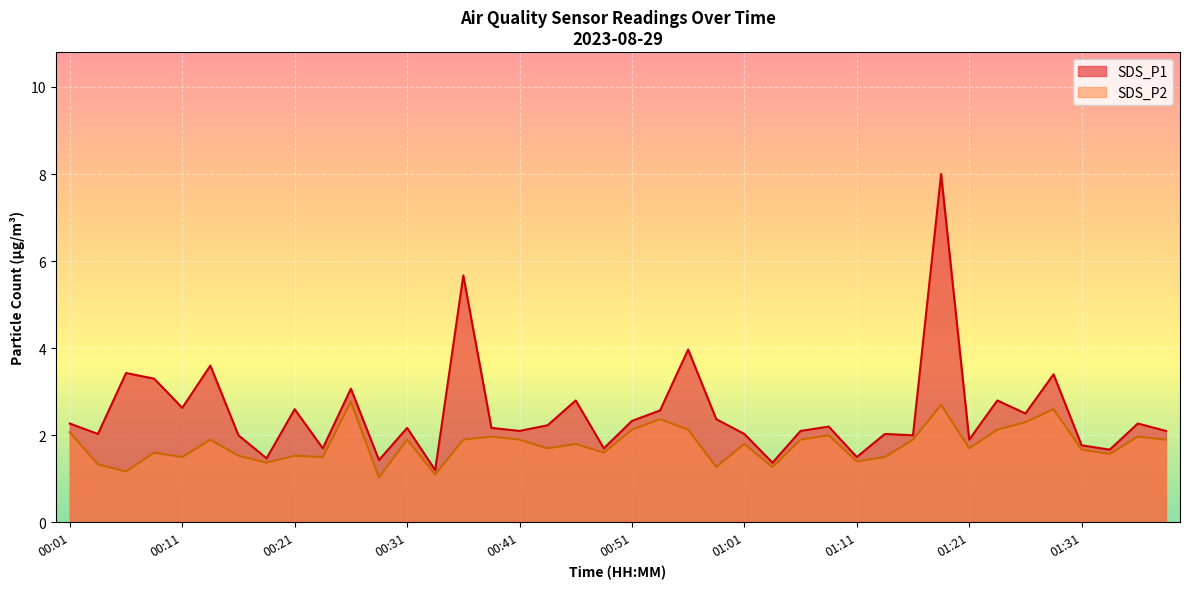

Reading left to right, extract all data points from this chart.

SDS_P1: 00:01=2.3	00:03=2.0	00:06=3.4	00:08=3.3	00:11=2.6	00:13=3.6	00:16=2.0	00:18=1.5	00:21=2.6	00:23=1.7	00:26=3.1	00:28=1.4	00:31=2.2	00:33=1.2	00:36=5.7	00:38=2.2	00:41=2.1	00:43=2.2	00:46=2.8	00:48=1.7	00:51=2.3	00:53=2.6	00:56=4.0	00:58=2.4	01:01=2.0	01:03=1.4	01:06=2.1	01:08=2.2	01:11=1.5	01:13=2.0	01:16=2.0	01:18=8.0	01:21=1.9	01:23=2.8	01:26=2.5	01:28=3.4	01:31=1.8	01:33=1.7	01:36=2.3	01:38=2.1
SDS_P2: 00:01=2.1	00:03=1.3	00:06=1.2	00:08=1.6	00:11=1.5	00:13=1.9	00:16=1.5	00:18=1.4	00:21=1.5	00:23=1.5	00:26=2.8	00:28=1.0	00:31=1.9	00:33=1.1	00:36=1.9	00:38=2.0	00:41=1.9	00:43=1.7	00:46=1.8	00:48=1.6	00:51=2.1	00:53=2.4	00:56=2.1	00:58=1.3	01:01=1.8	01:03=1.3	01:06=1.9	01:08=2.0	01:11=1.4	01:13=1.5	01:16=1.9	01:18=2.7	01:21=1.7	01:23=2.1	01:26=2.3	01:28=2.6	01:31=1.7	01:33=1.6	01:36=2.0	01:38=1.9